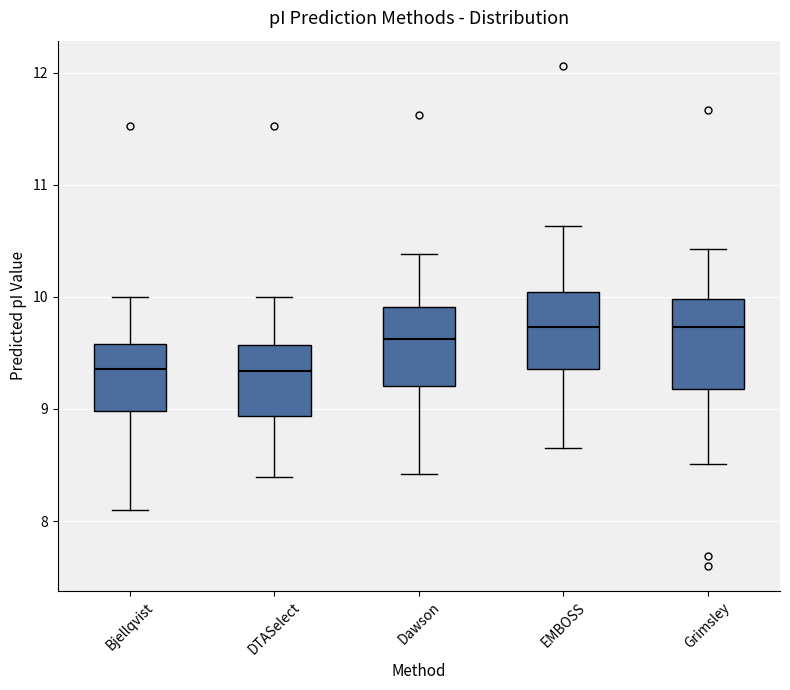

Which box is the tallest, from its lower edge to its upper edge?

Grimsley